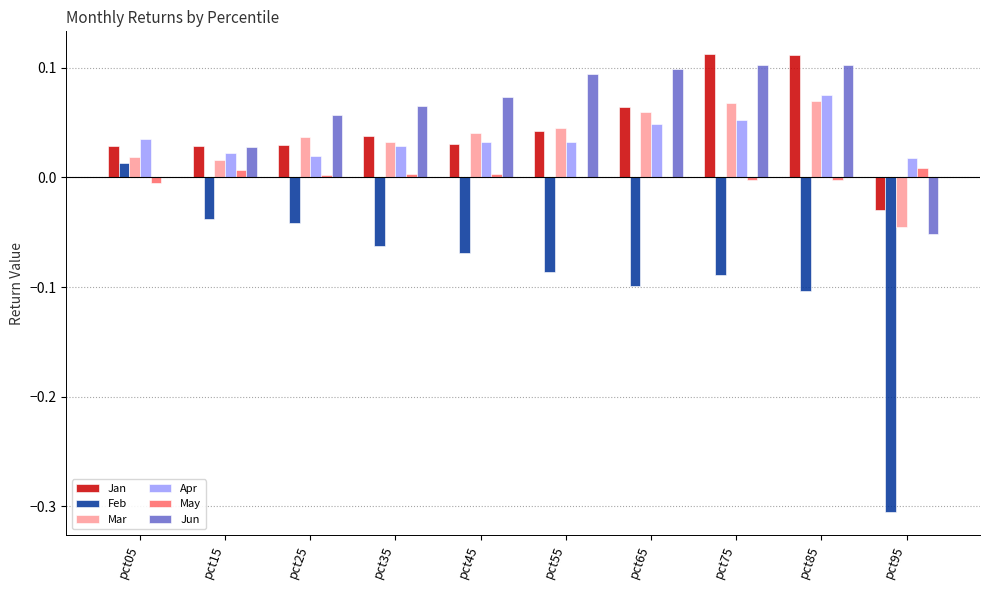

What is the sum of all Apr values?

0.4